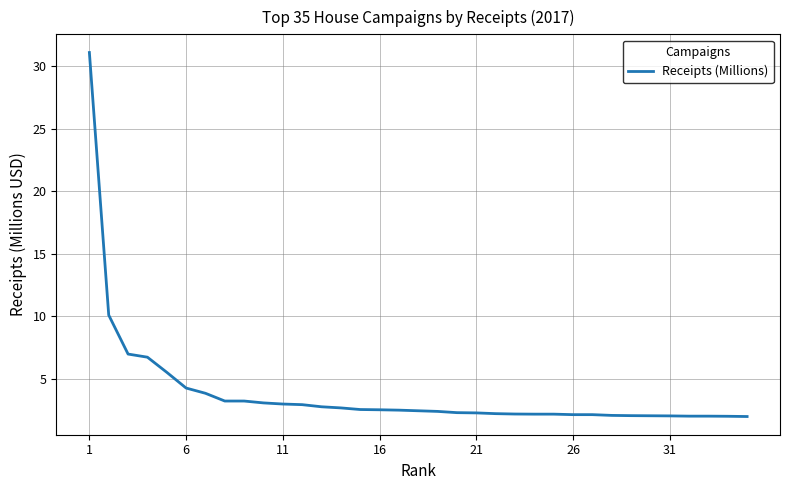

What is the difference between the maximum and minimum values?

29.1